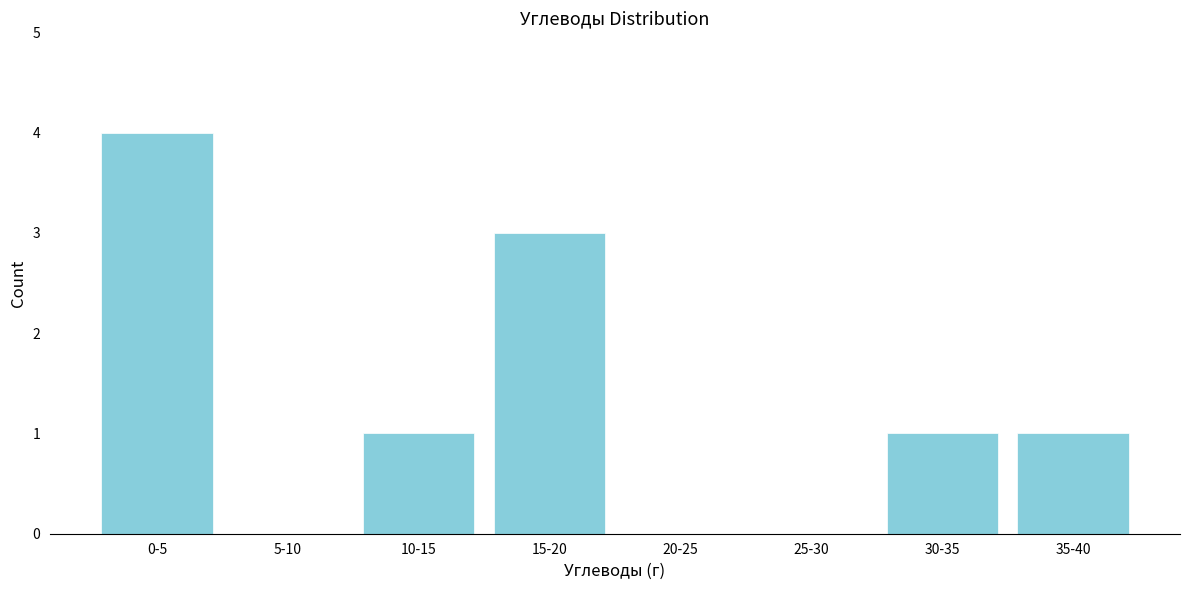

Reading left to right, list all the values displayed in this chart.

0-5=4	5-10=0	10-15=1	15-20=3	20-25=0	25-30=0	30-35=1	35-40=1